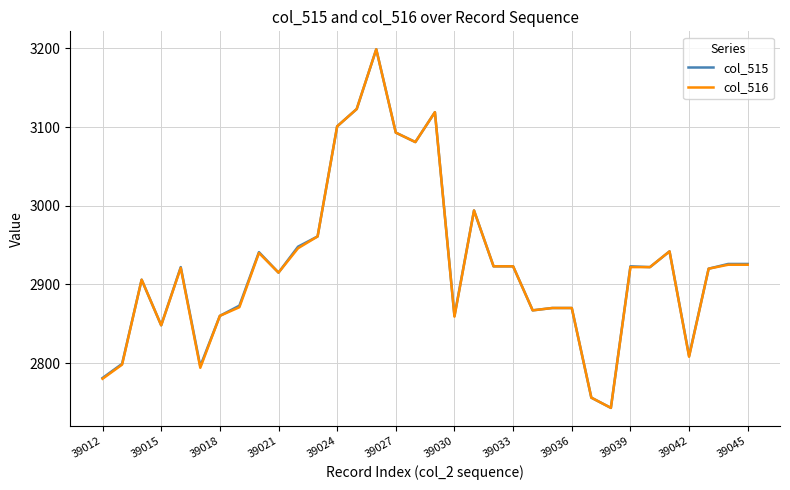

What is the smallest value displayed?

2743